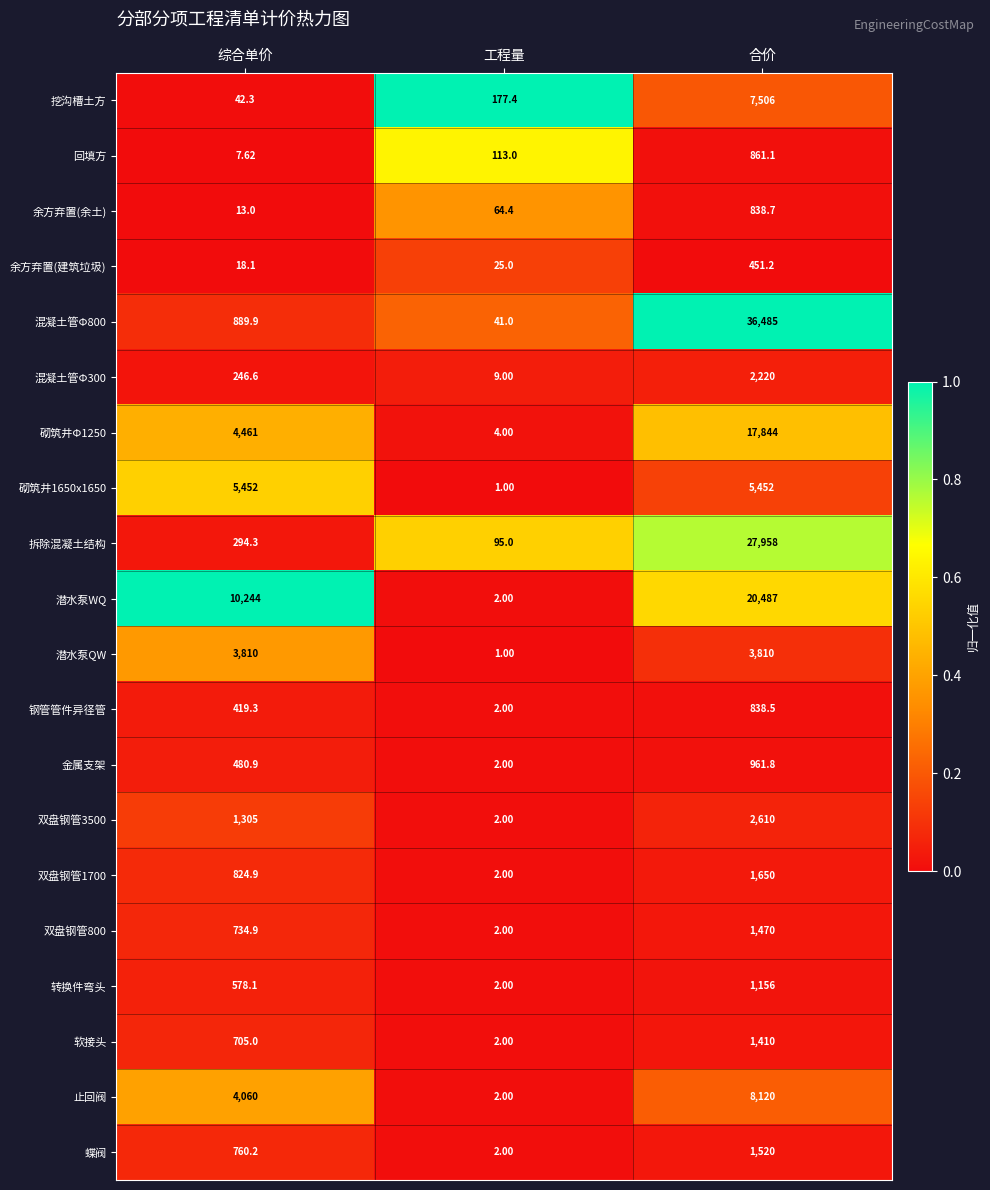

Rank the categories by 混凝土管Φ800 value from highest to lowest.

合价, 综合单价, 工程量